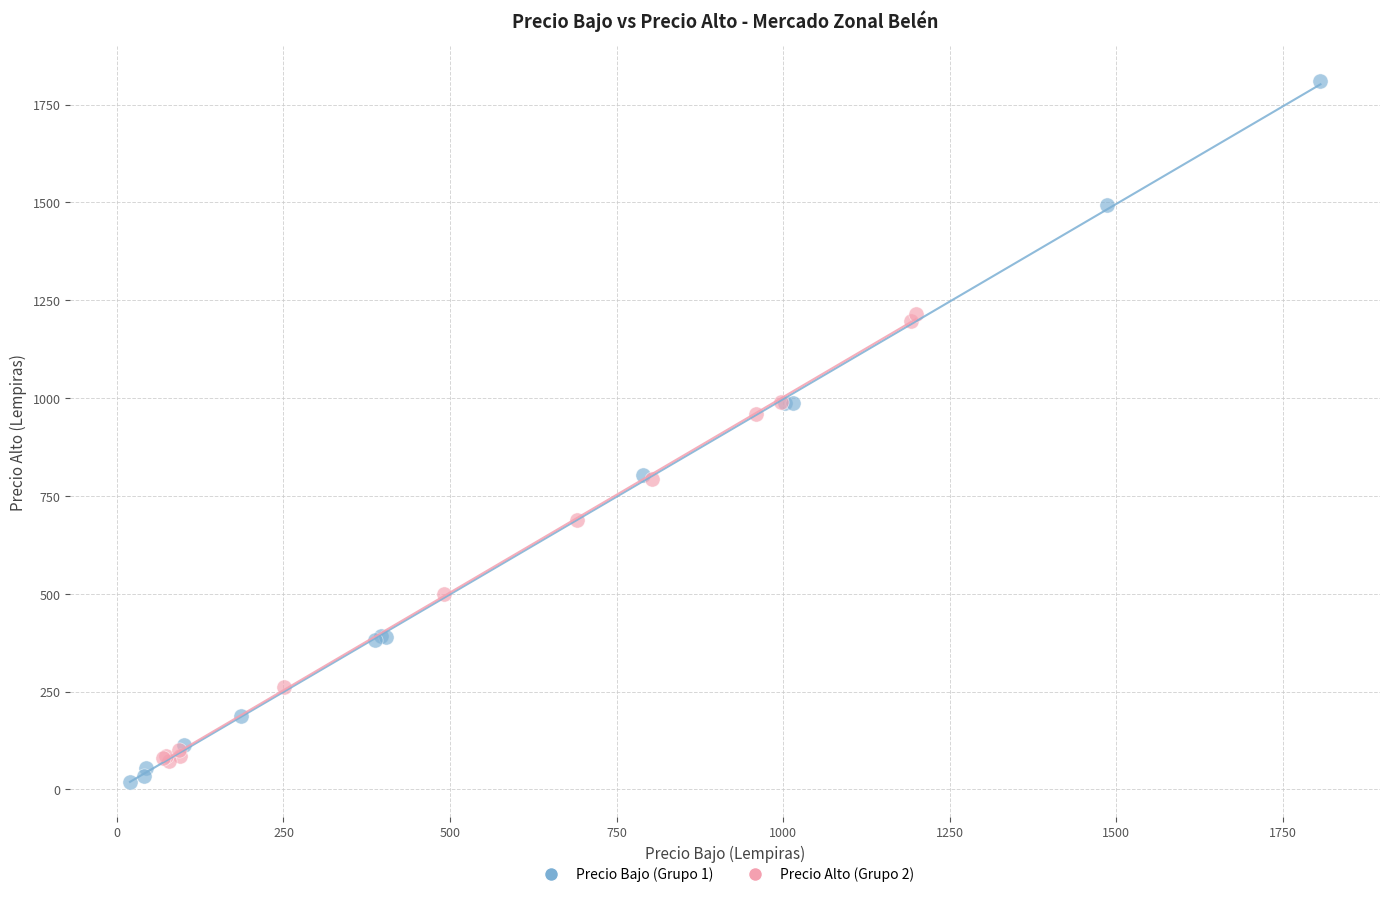

Which series has the widest spread of Y values?

Precio Bajo (Grupo 1)